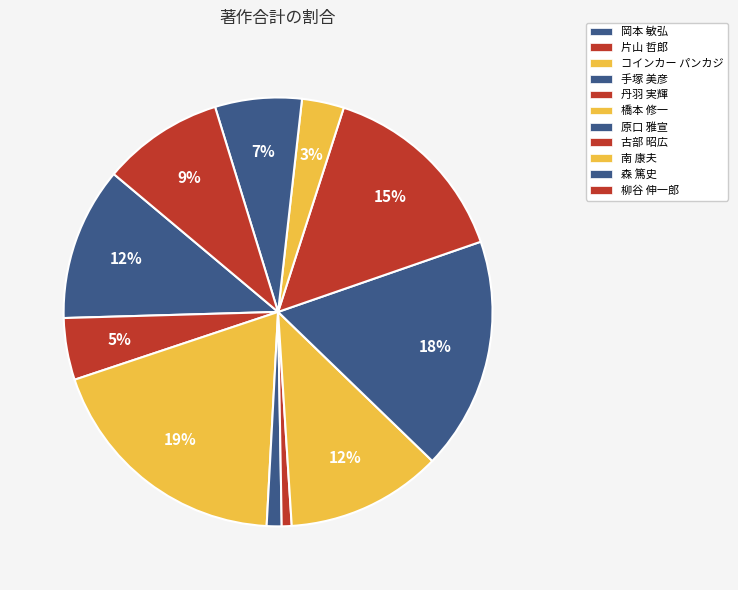

Count the number of slices in the pie.

11